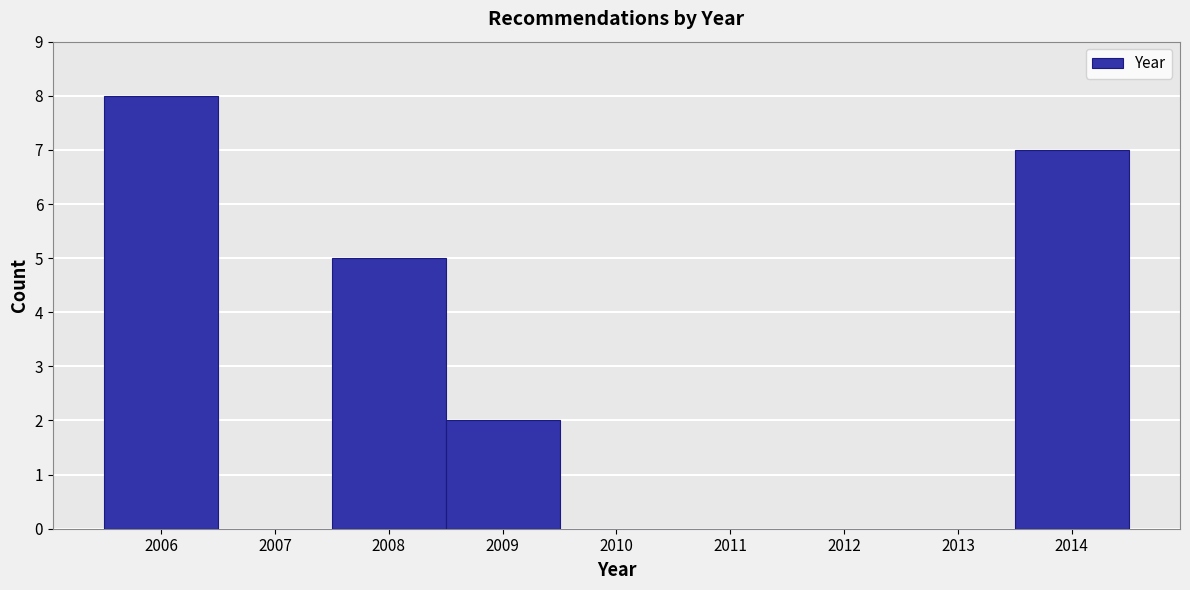

Reading left to right, transcribe this chart: for each bar, give the range it covers on the x-axis and its height. The values are not printed on the chart, so give them approximately, as read against the axis.

2005.5 to 2006.5: 8
2006.5 to 2007.5: 0
2007.5 to 2008.5: 5
2008.5 to 2009.5: 2
2009.5 to 2010.5: 0
2010.5 to 2011.5: 0
2011.5 to 2012.5: 0
2012.5 to 2013.5: 0
2013.5 to 2014.5: 7